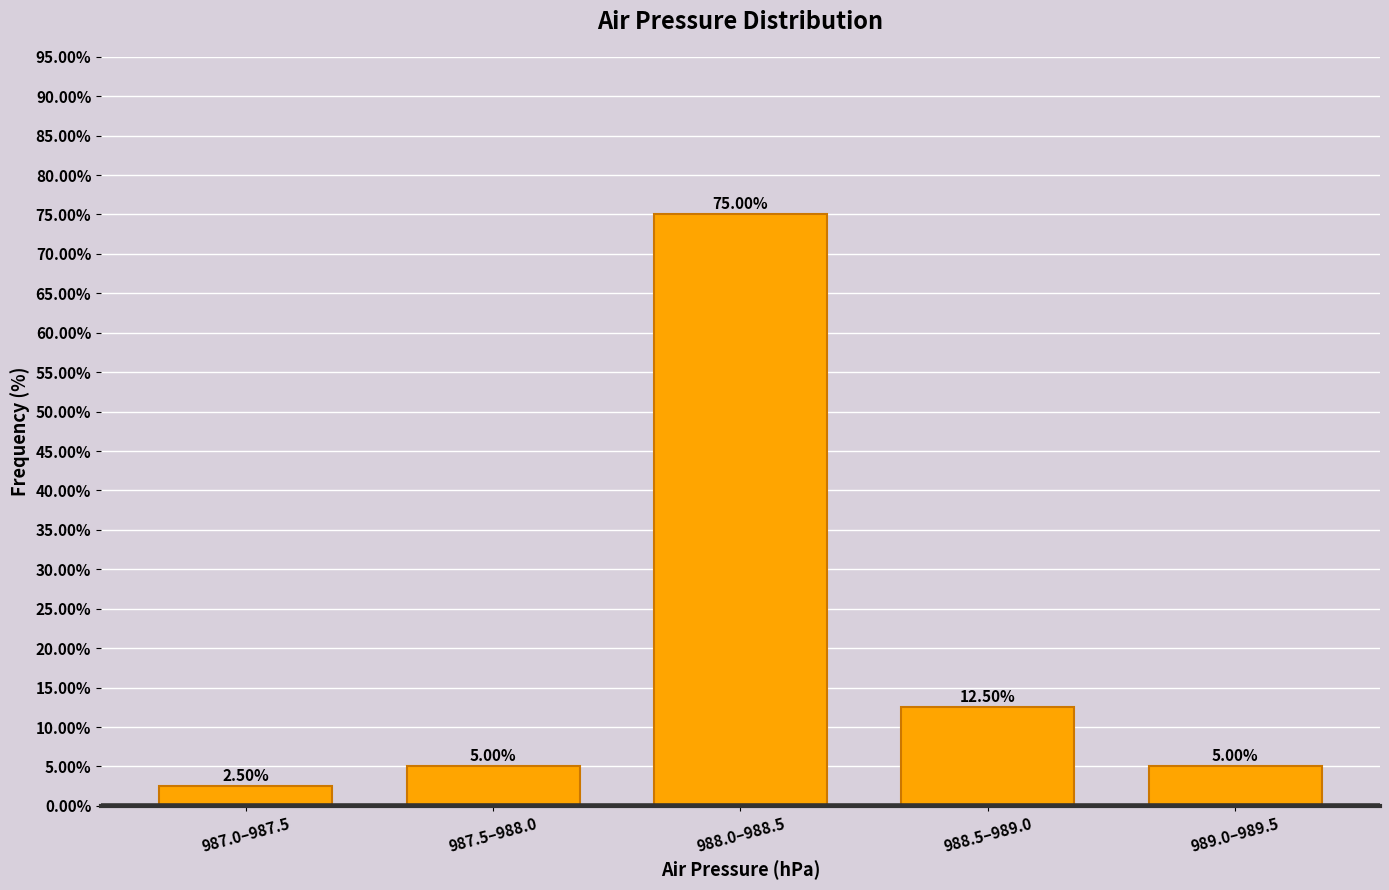

Between 987.0–987.5 and 988.0–988.5, which is larger?

988.0–988.5